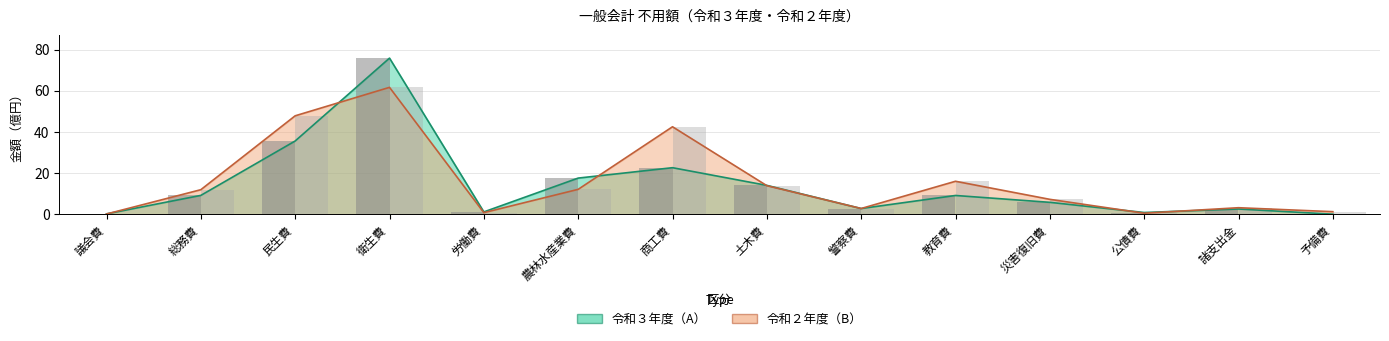

List the labels in order of 令和３年度（A） value, smallest first.

予備費, 議会費, 公債費, 労働費, 諸支出金, 警察費, 災害復旧費, 教育費, 総務費, 土木費, 農林水産業費, 商工費, 民生費, 衛生費